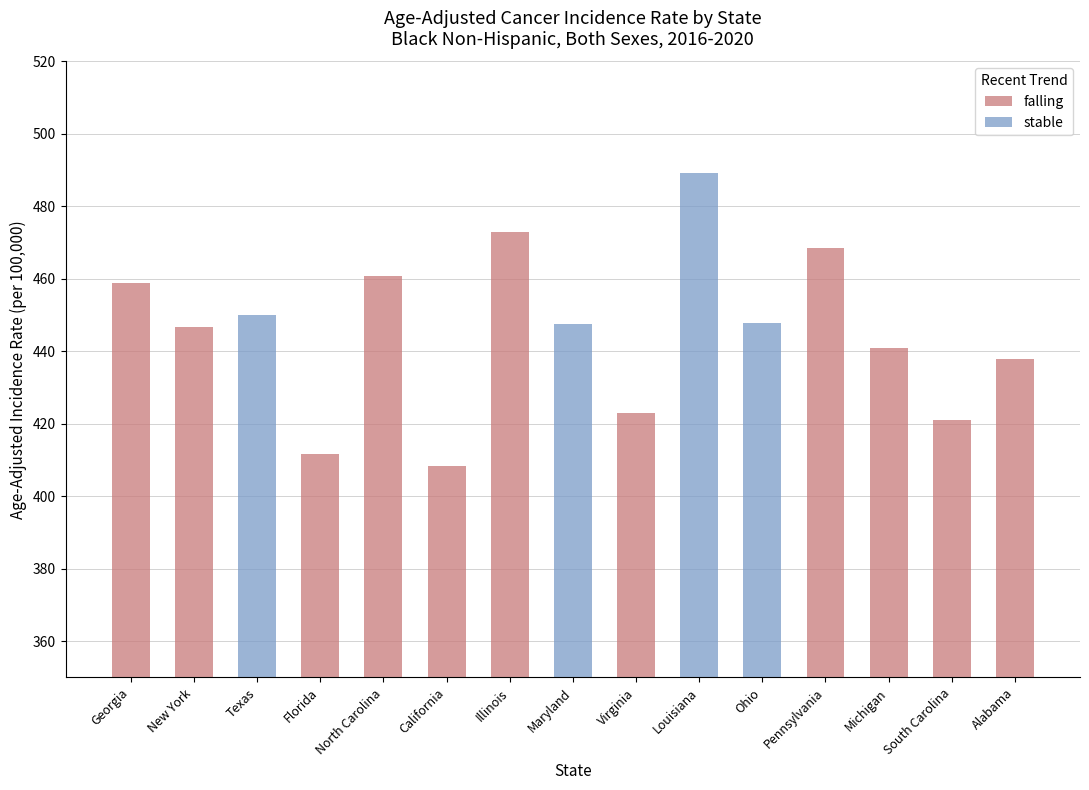

Rank the series at Pennsylvania from lowest to highest value.

stable, falling